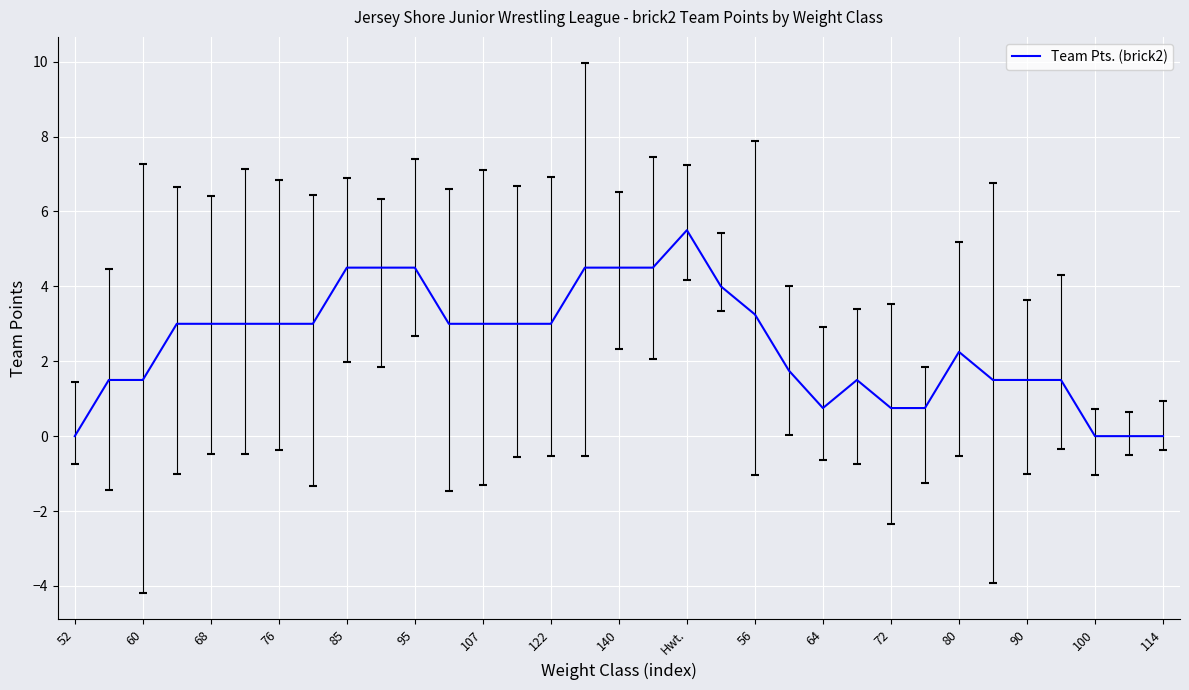

What is the difference between the maximum and minimum values?

5.5